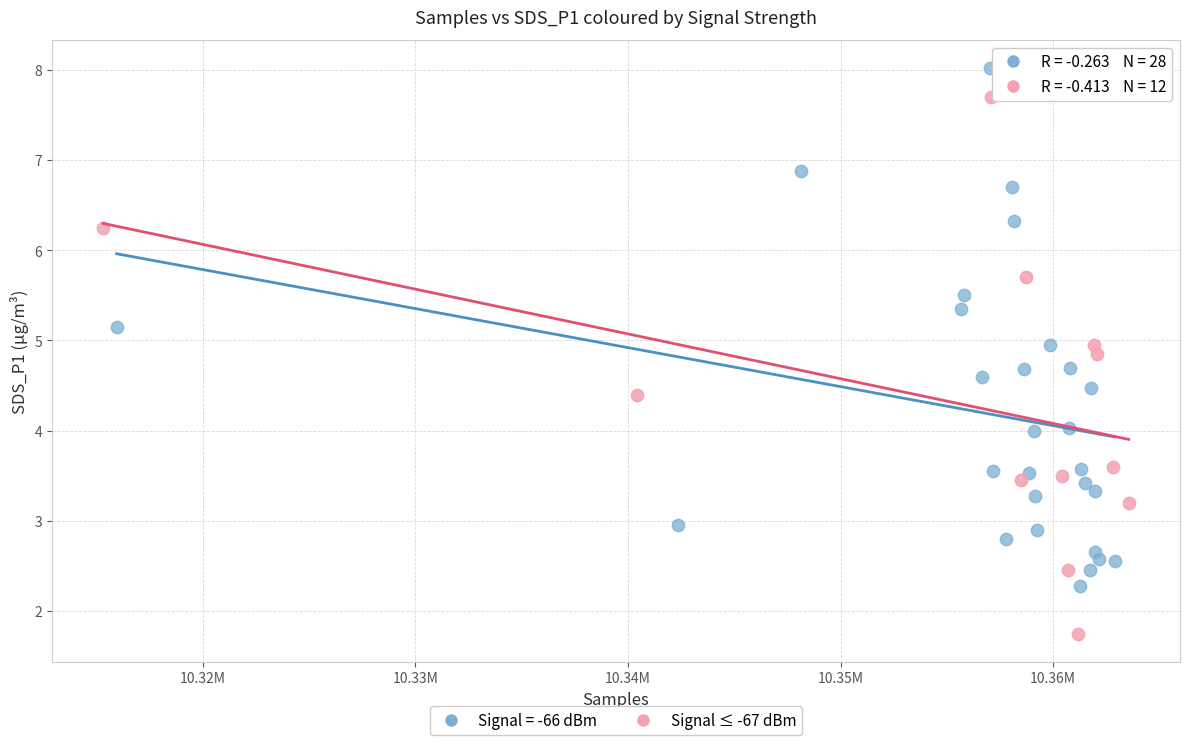

Which series contains the highest Y value?

Signal = -66 dBm